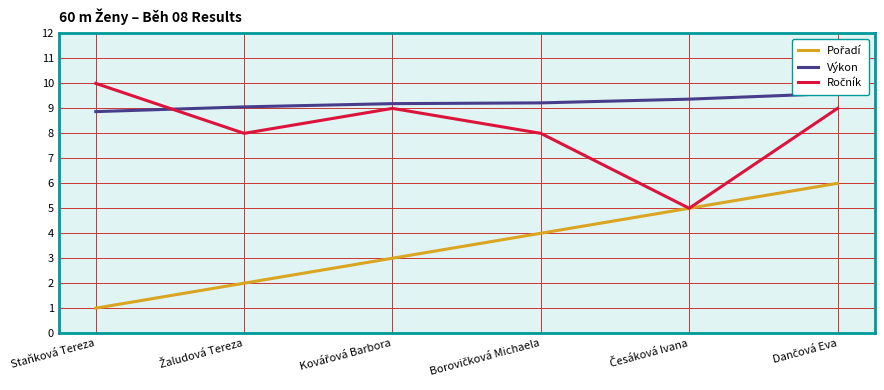

Reading left to right, list all the values displayed in this chart.

Pořadí: Staňková Tereza=1.0	Žaludová Tereza=2.0	Kovářová Barbora=3.0	Borovičková Michaela=4.0	Česáková Ivana=5.0	Dančová Eva=6.0
Výkon: Staňková Tereza=8.9	Žaludová Tereza=9.1	Kovářová Barbora=9.2	Borovičková Michaela=9.2	Česáková Ivana=9.4	Dančová Eva=9.6
Ročník: Staňková Tereza=10.0	Žaludová Tereza=8.0	Kovářová Barbora=9.0	Borovičková Michaela=8.0	Česáková Ivana=5.0	Dančová Eva=9.0